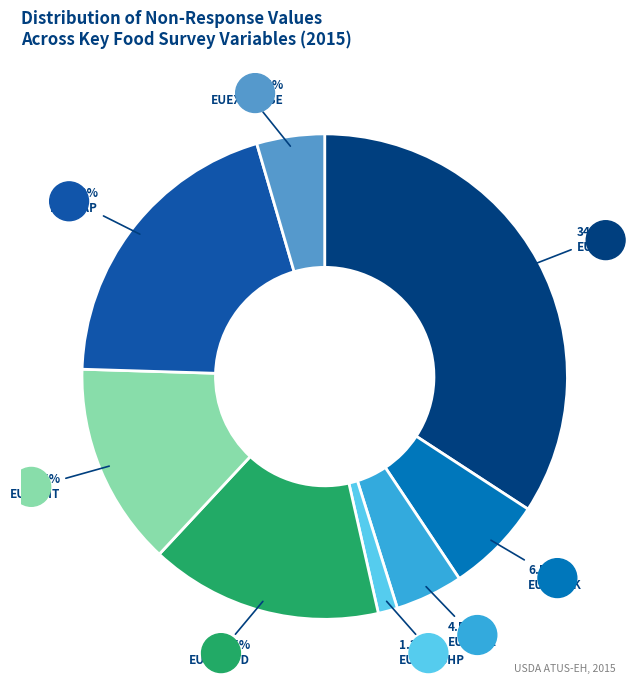

Is there a majority slice in this chart?

No